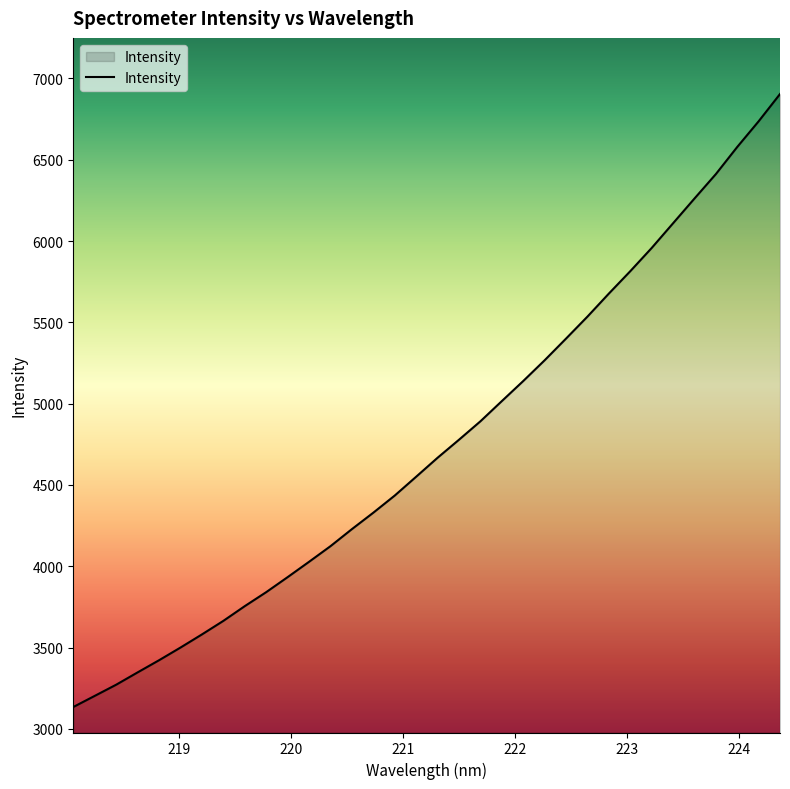

What is the difference between the maximum and minimum values?

3769.9